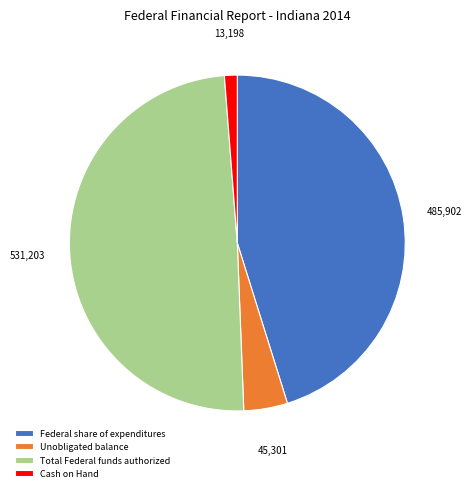

Do Total Federal funds authorized and Unobligated balance together represent more than half of the pie?

Yes